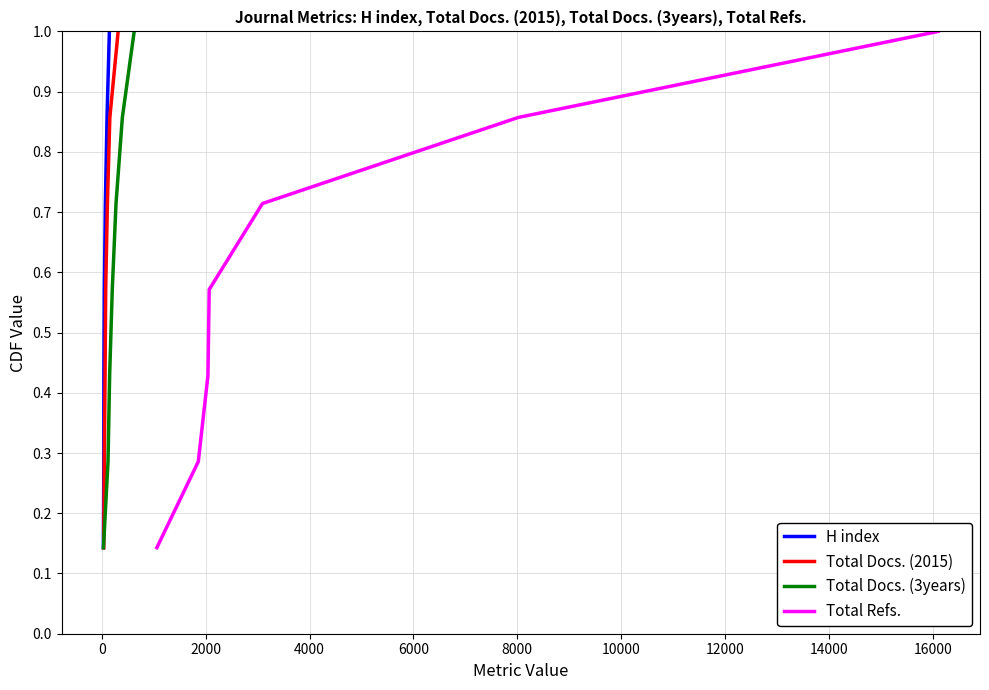

What is the maximum value for H index?

1.0